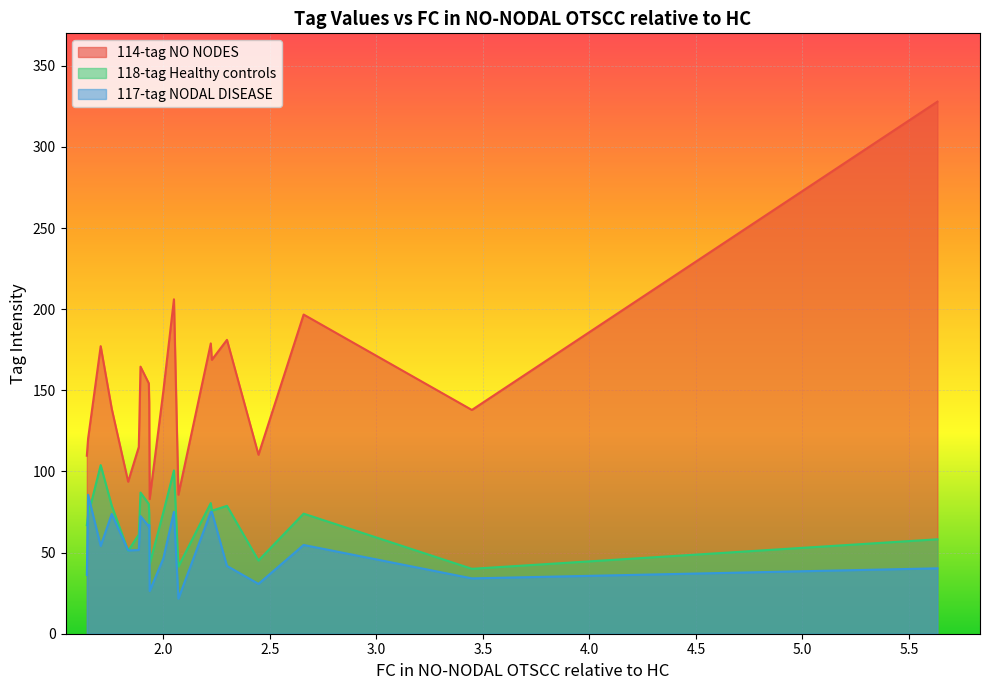

What is the smallest value displayed?

21.6